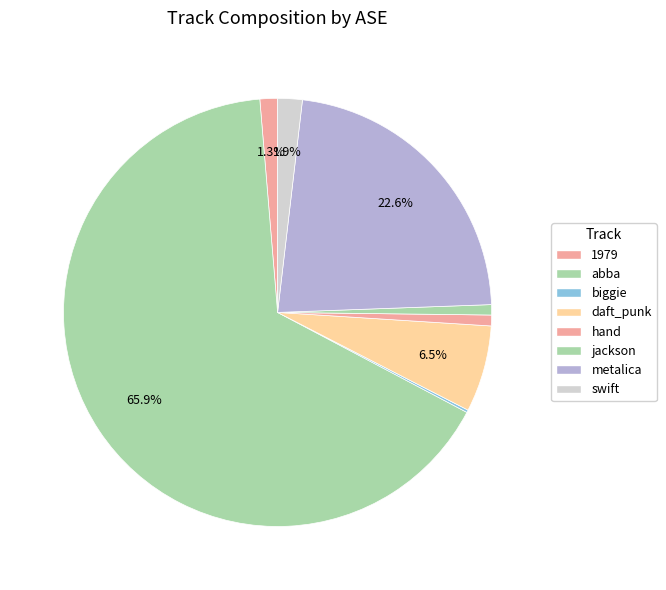

Which category has the smallest portion of the pie?

biggie